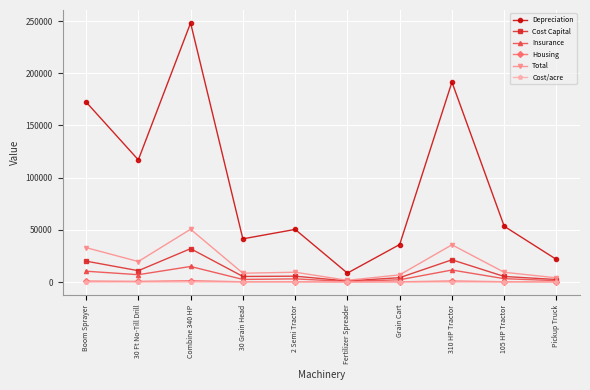

What is the greatest value displayed?

248175.0